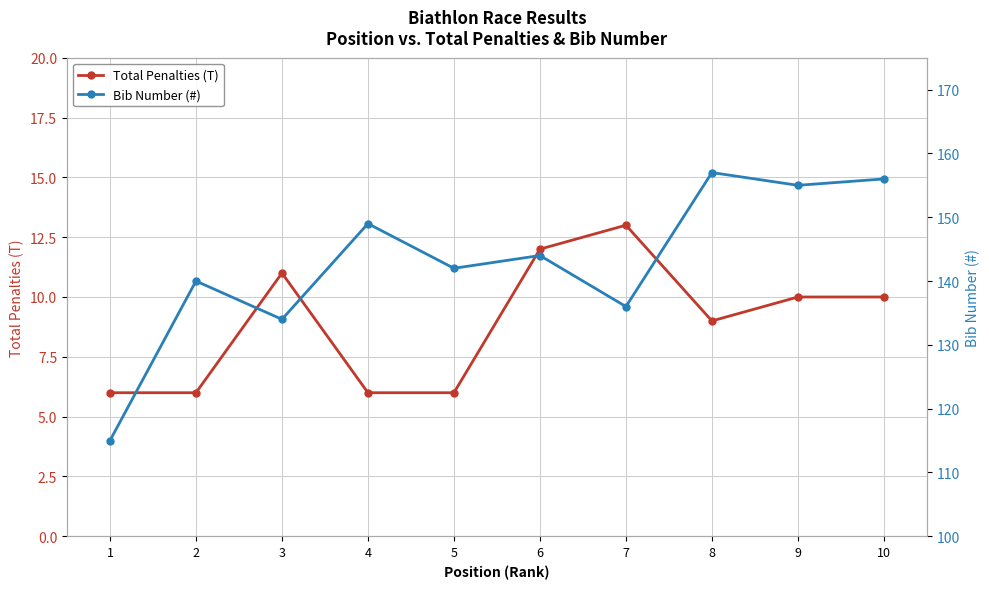

How many data points in Bib Number (#) are above 144?

4